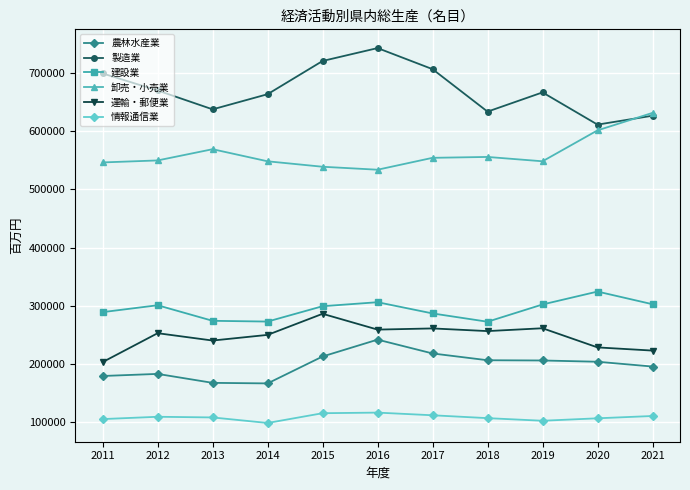

Is this an area chart (filled region under the line)?

No